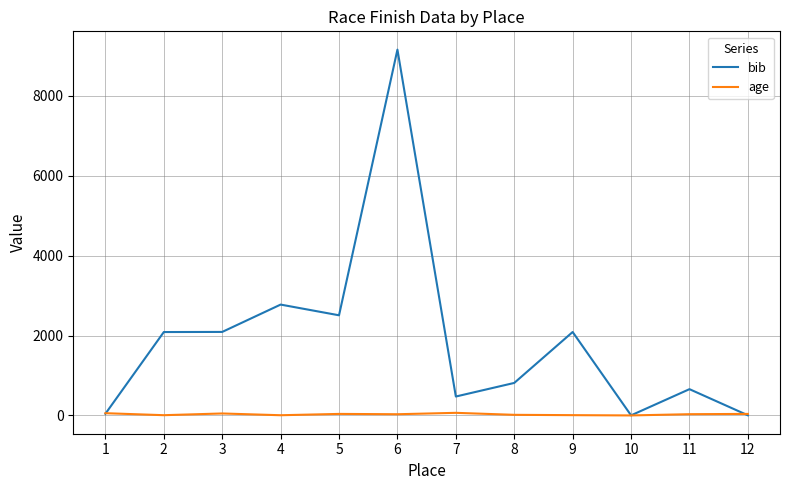

Which series changed the most between 3 and 7?

bib